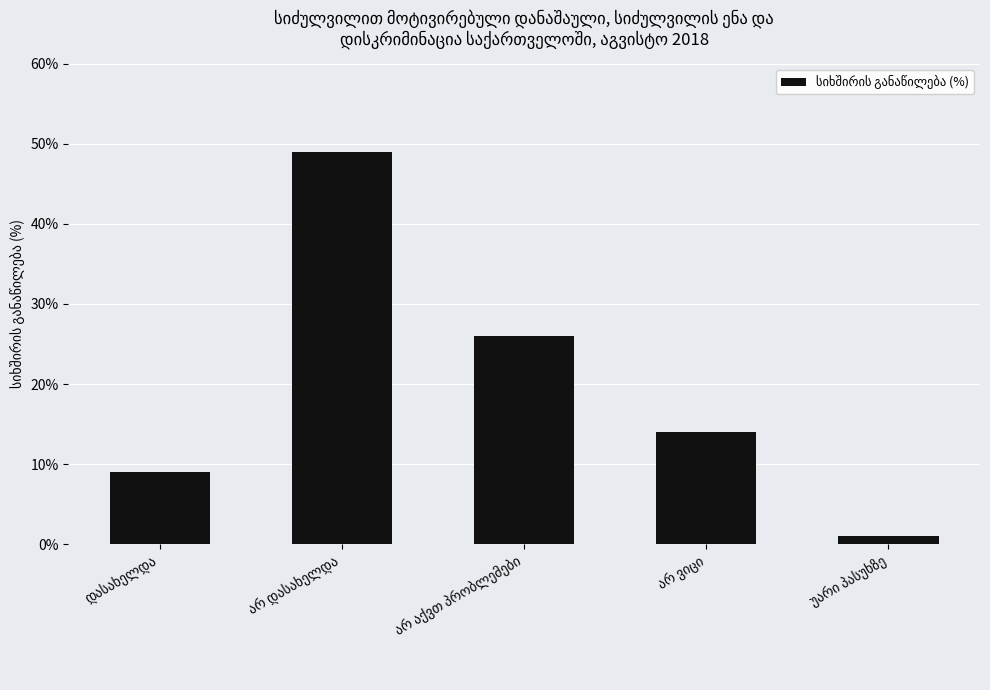

What is the value of the 3rd bar from the left?

26